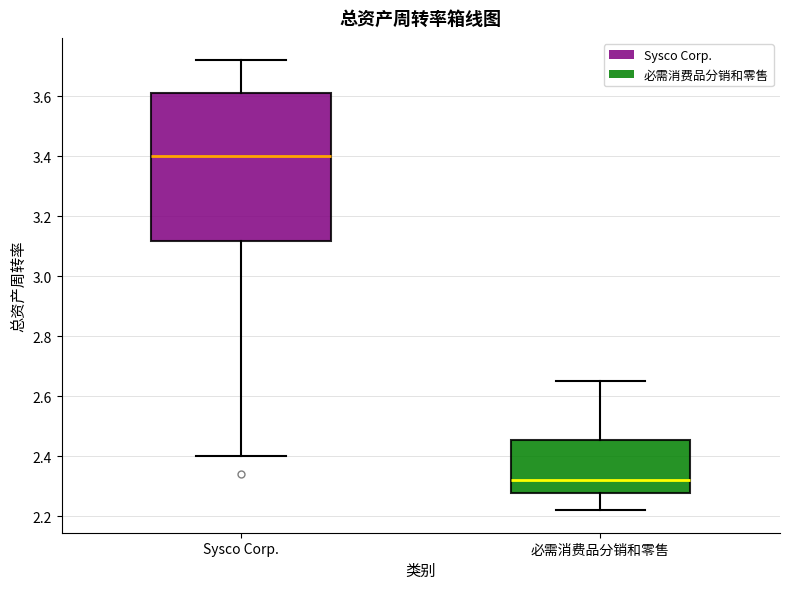

Which box is the tallest, from its lower edge to its upper edge?

Sysco Corp.